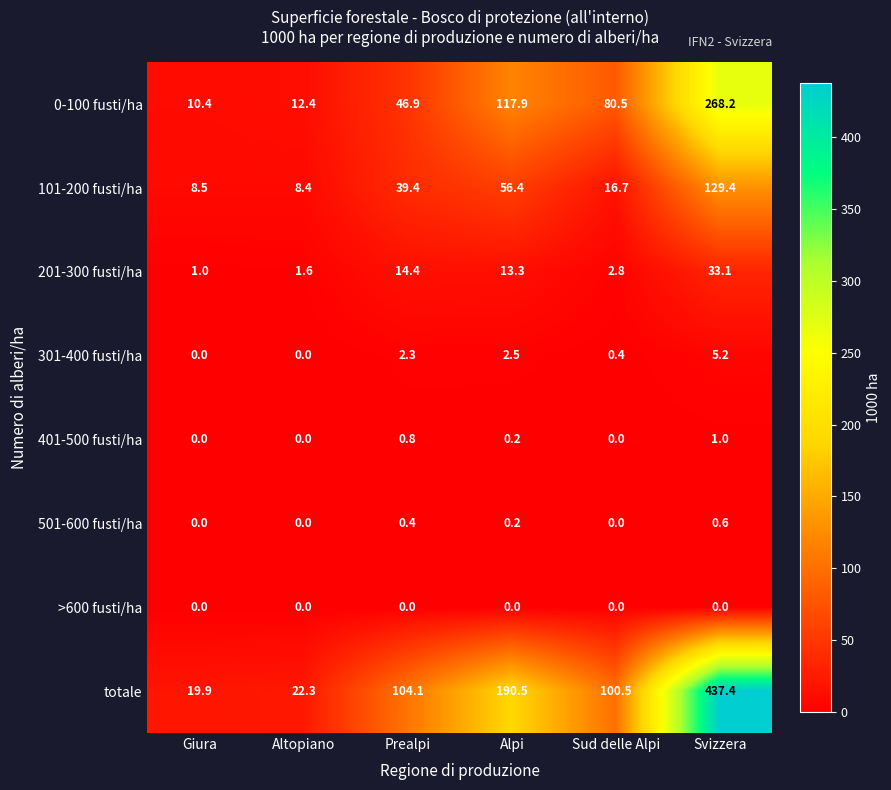

Rank the categories by totale value from highest to lowest.

Svizzera, Alpi, Prealpi, Sud delle Alpi, Altopiano, Giura